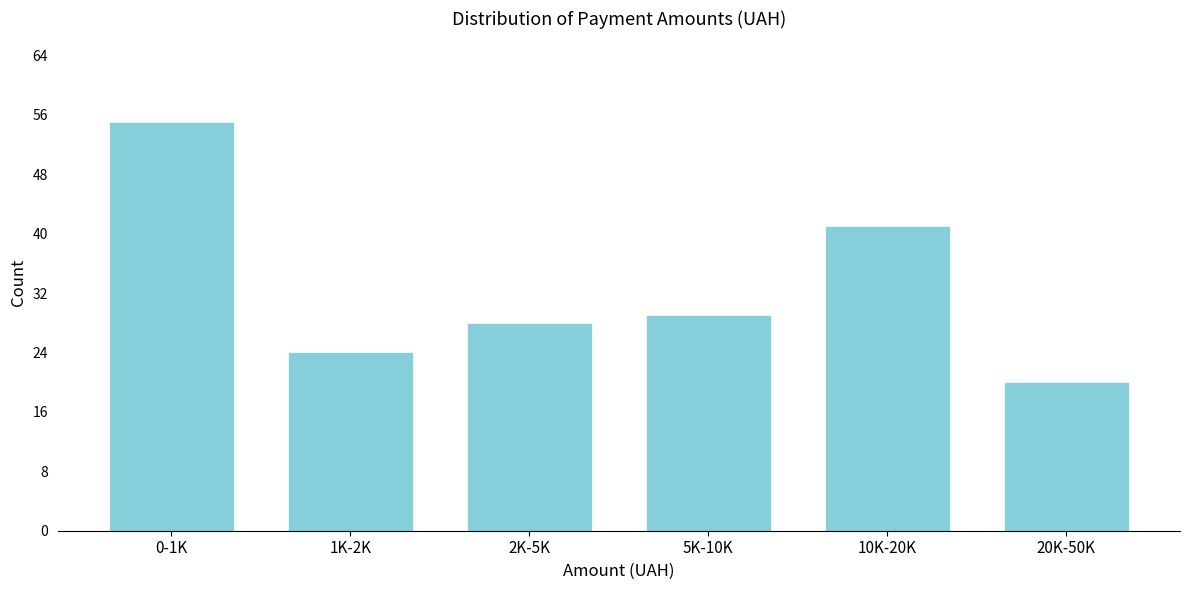

Reading left to right, what are all the values shown in this chart?

0-1K=55	1K-2K=24	2K-5K=28	5K-10K=29	10K-20K=41	20K-50K=20